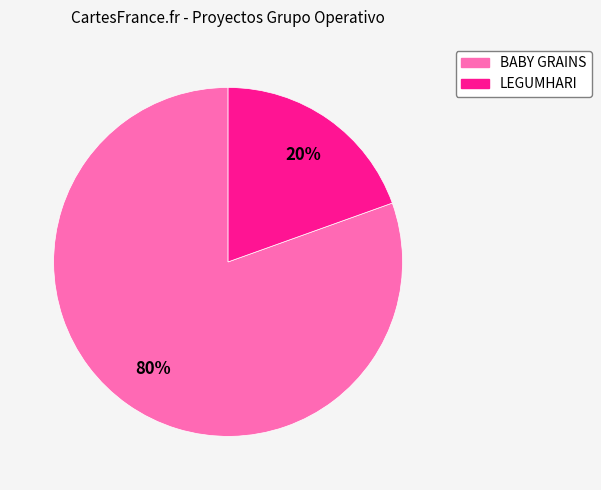

True or false: BABY GRAINS accounts for 80% of the total.

True